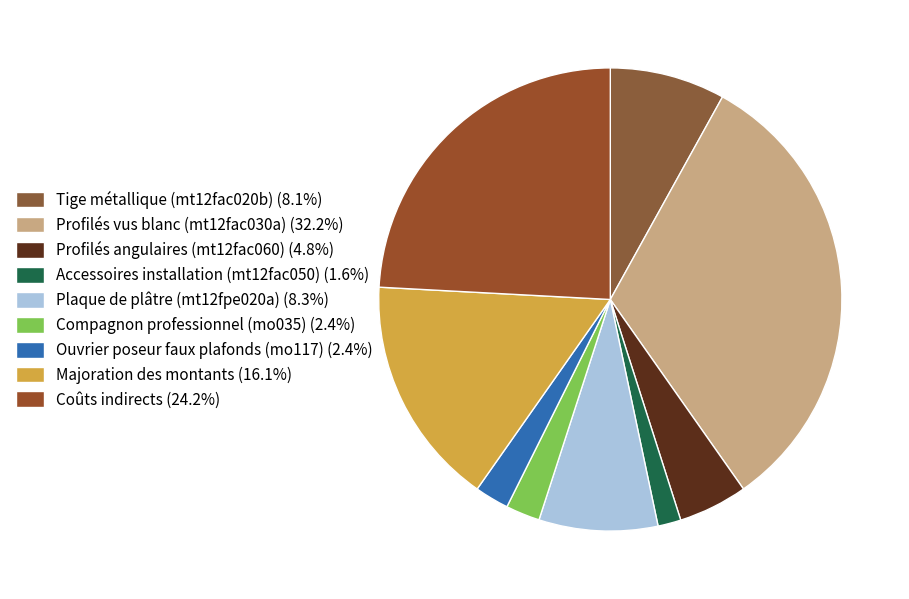

To the nearest percent, what percentage of the pie is Compagnon professionnel (mo035)?

2%